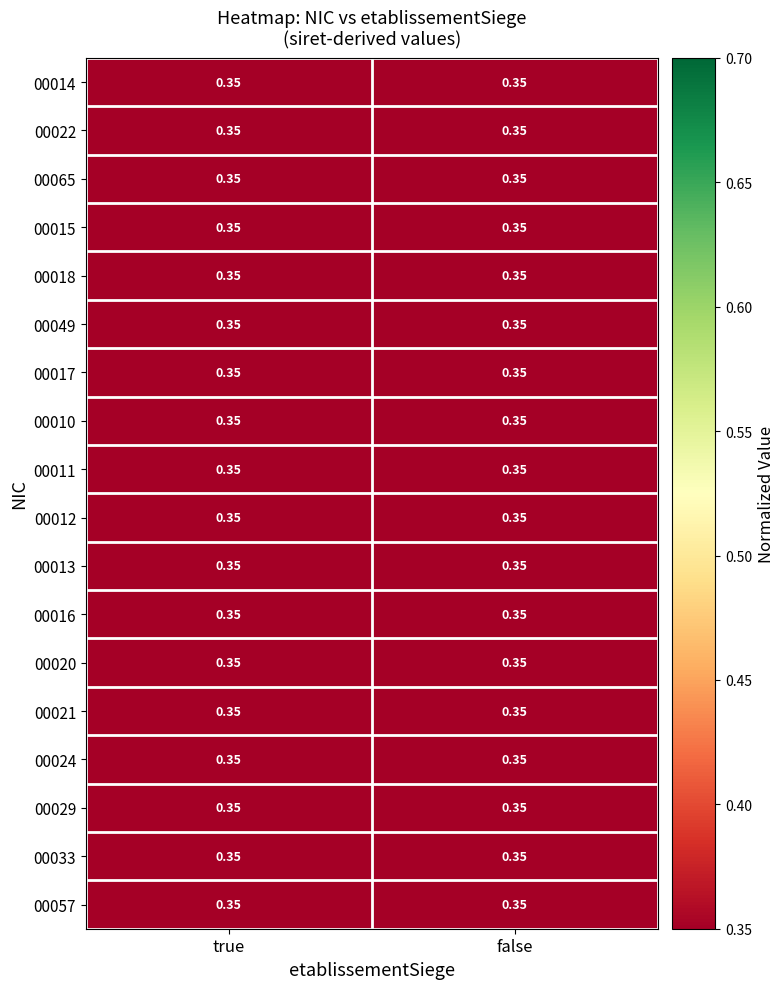

The value of 00015 at false is 0.6. True or false?

False